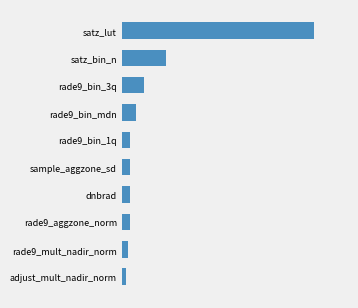

Count the number of values greater than 1.

9